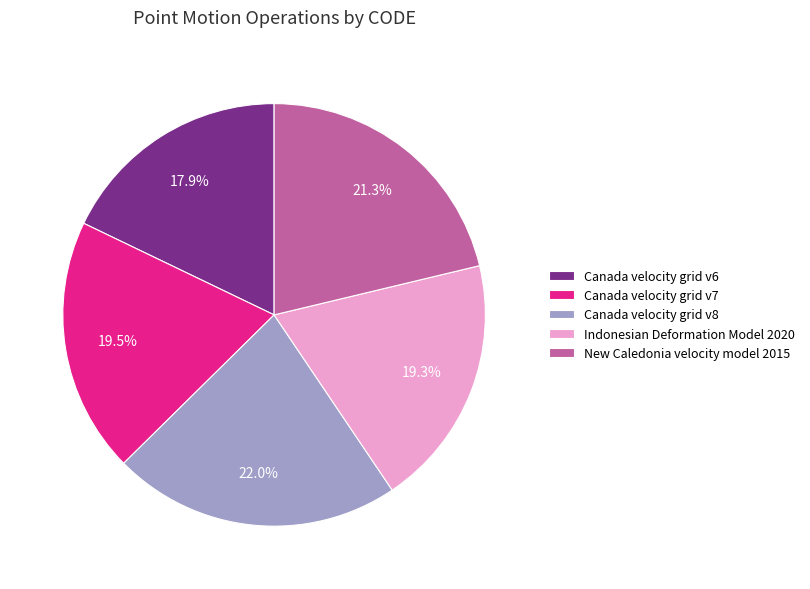

To the nearest percent, what is the average slice percentage?

20%